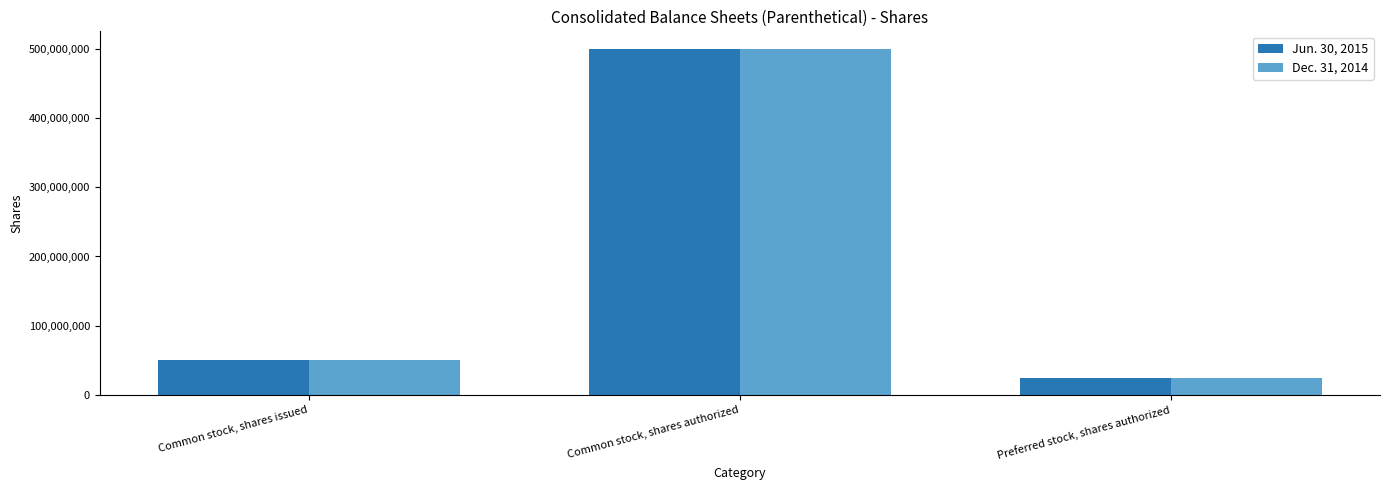

Rank the categories by Jun. 30, 2015 value from highest to lowest.

Common stock, shares authorized, Common stock, shares issued, Preferred stock, shares authorized